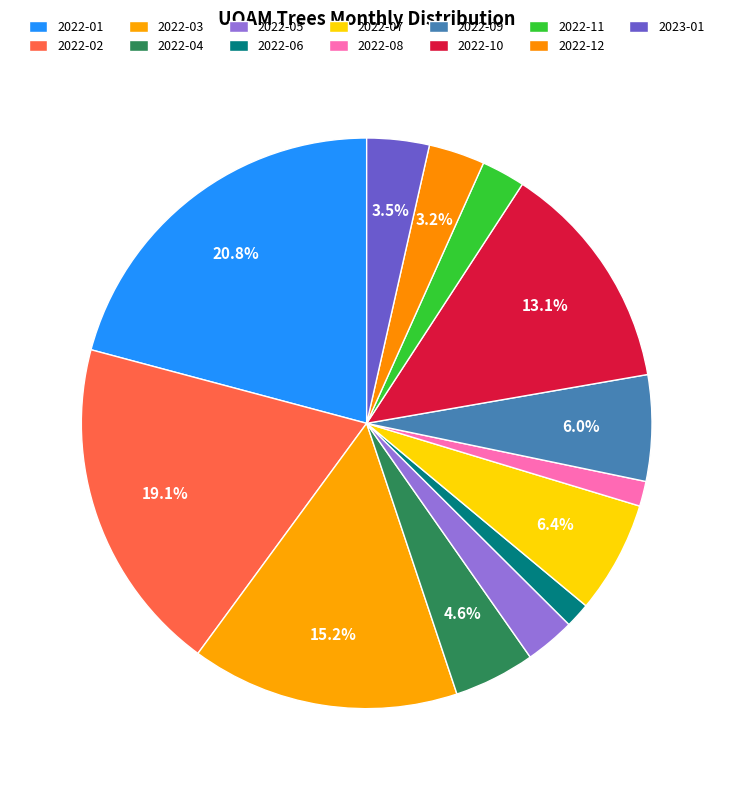

To the nearest percent, what is the difference between the largest and smallest slice percentages?

19%